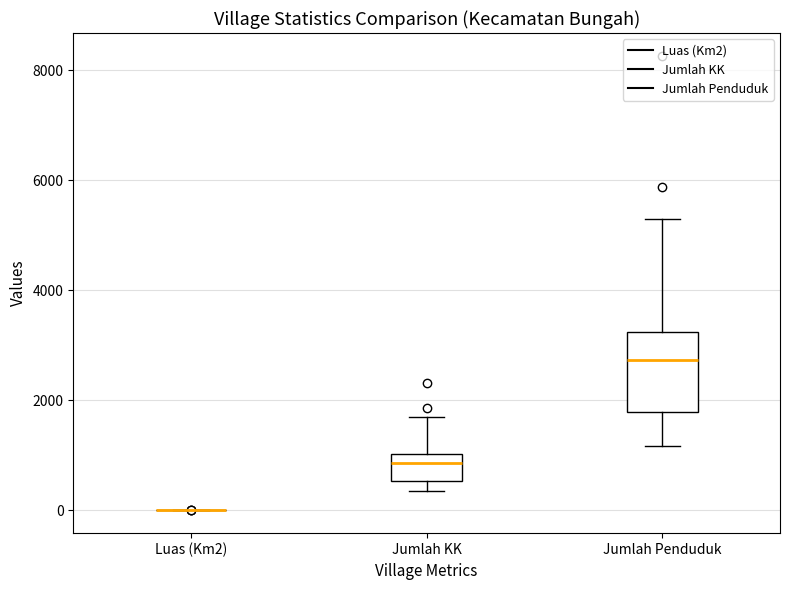

Where is the lower edge of the box for Jumlah KK on the y-axis? The values are not printed on the chart, so give them approximately, as read against the axis.

600